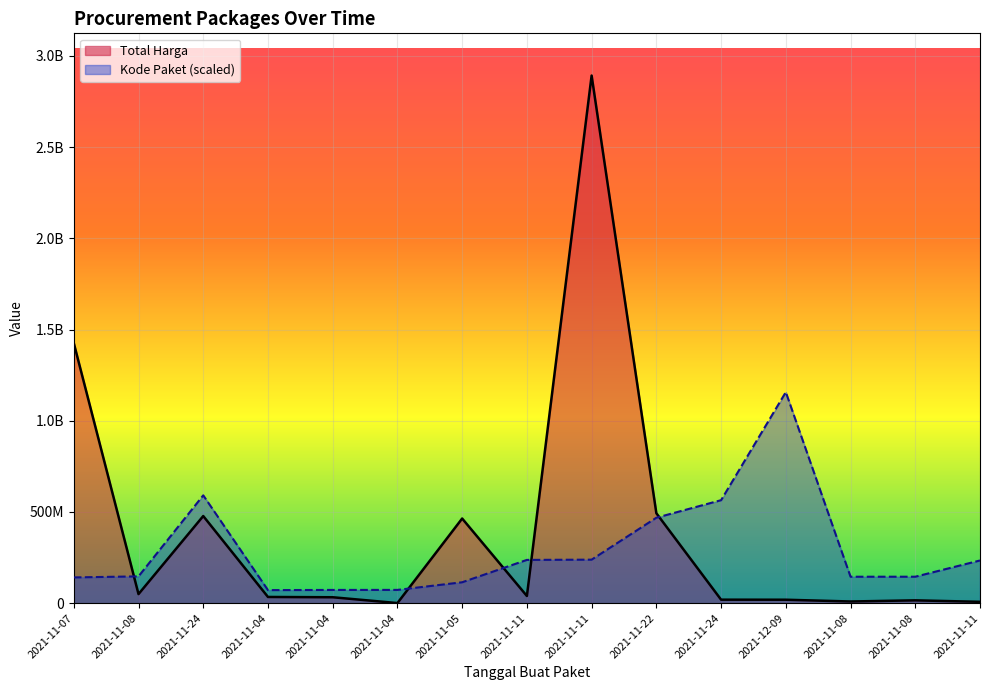

At which label does Kode Paket reach its minimum?

2021-11-04